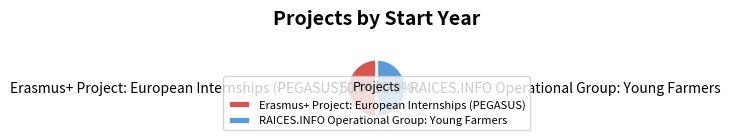

Is the sum of RAICES.INFO Operational Group: Young Farmers and Erasmus+ Project: European Internships (PEGASUS) greater than half?

Yes